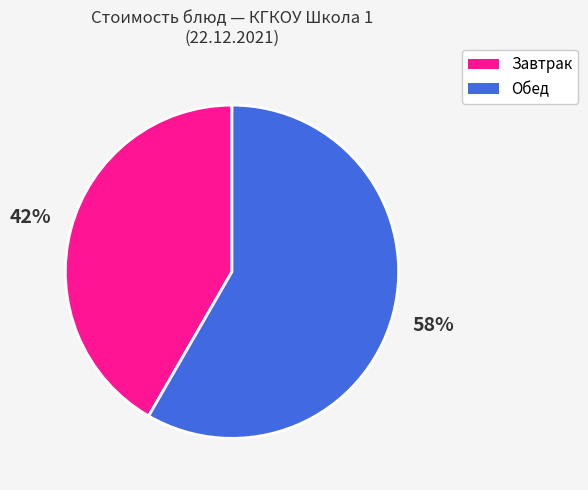

Does any single category account for the majority?

Yes